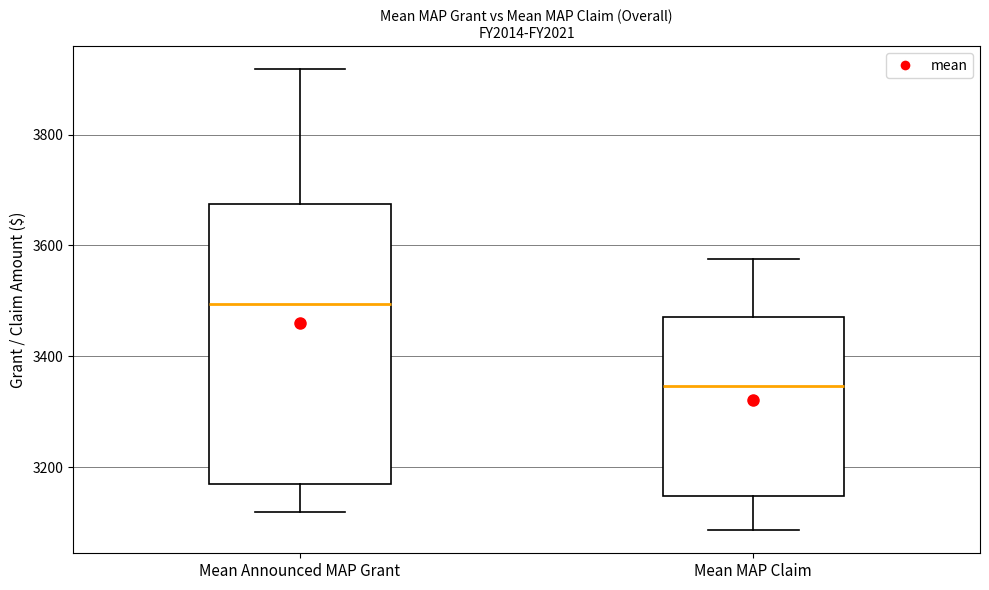

Which box is the tallest, from its lower edge to its upper edge?

Mean Announced MAP Grant